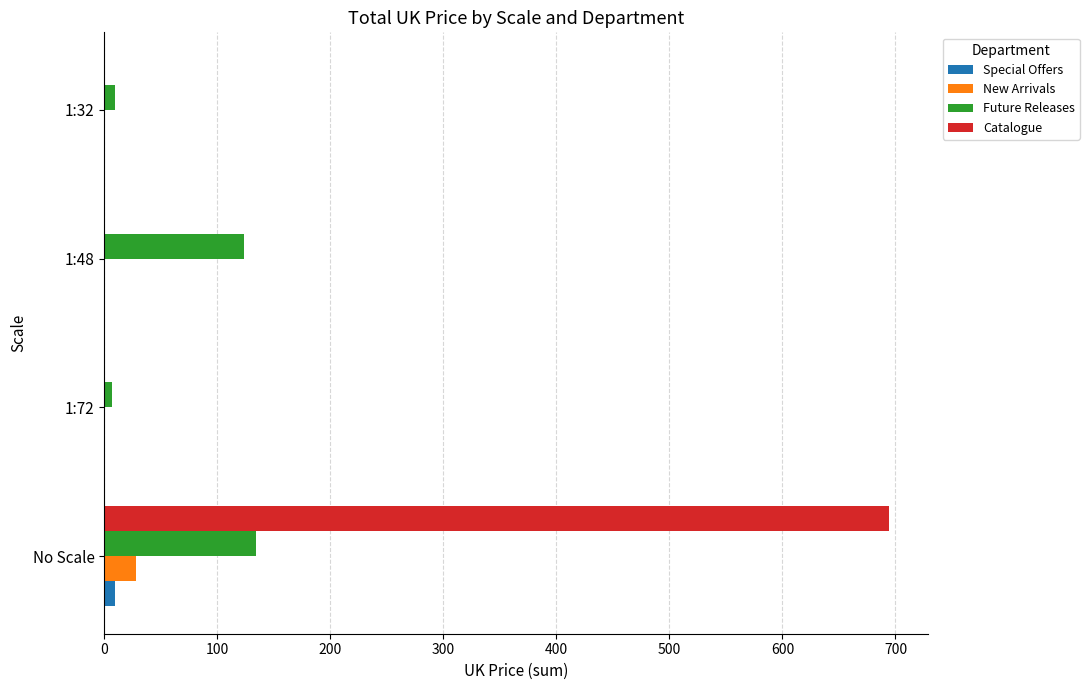

Which series changed the most between 1:72 and 1:48?

Future Releases